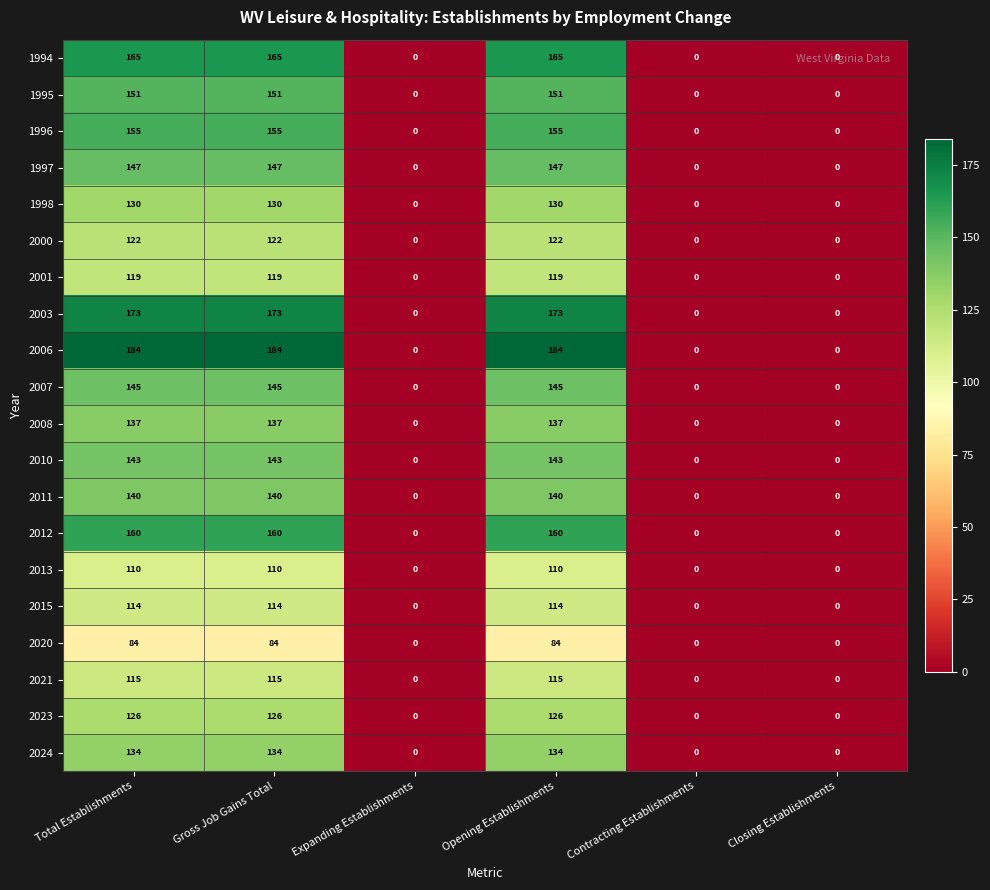

Rank the series by their maximum value, from lowest to highest.

2020, 2013, 2015, 2021, 2001, 2000, 2023, 1998, 2024, 2008, 2011, 2010, 2007, 1997, 1995, 1996, 2012, 1994, 2003, 2006